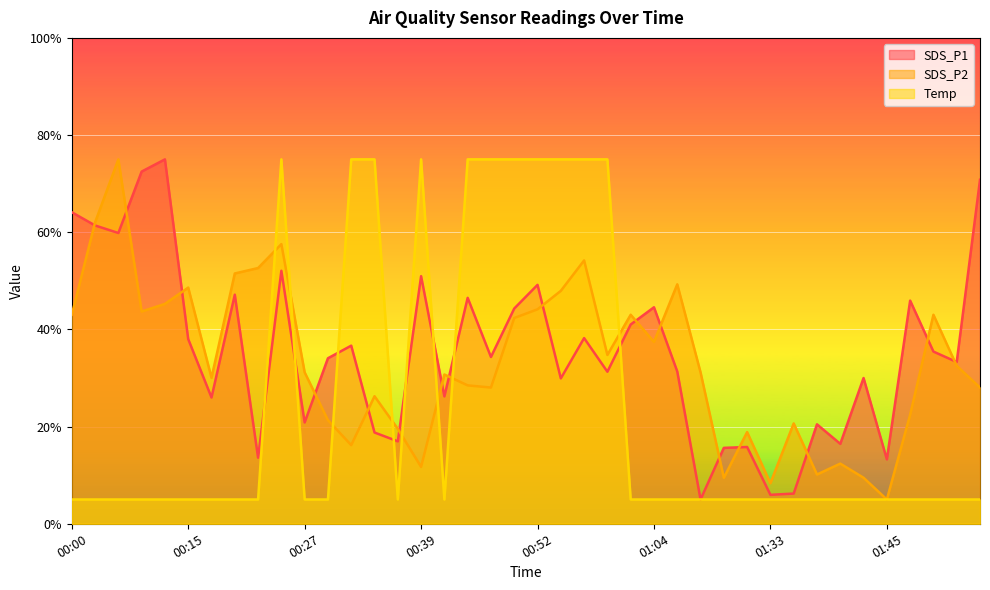

True or false: SDS_P1 has more than 2 interior local peaks.

True